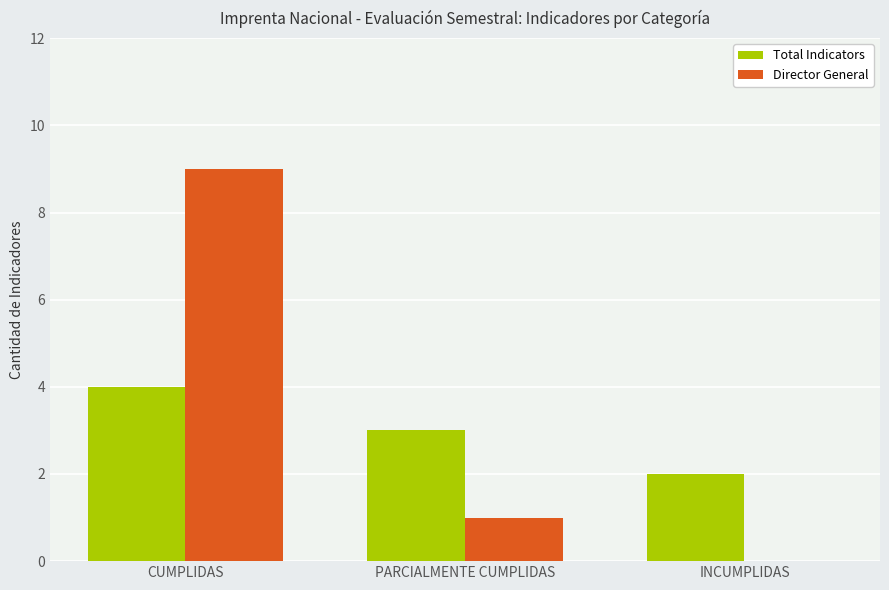

Is it true that Total Indicators equals 3 at PARCIALMENTE CUMPLIDAS?

True